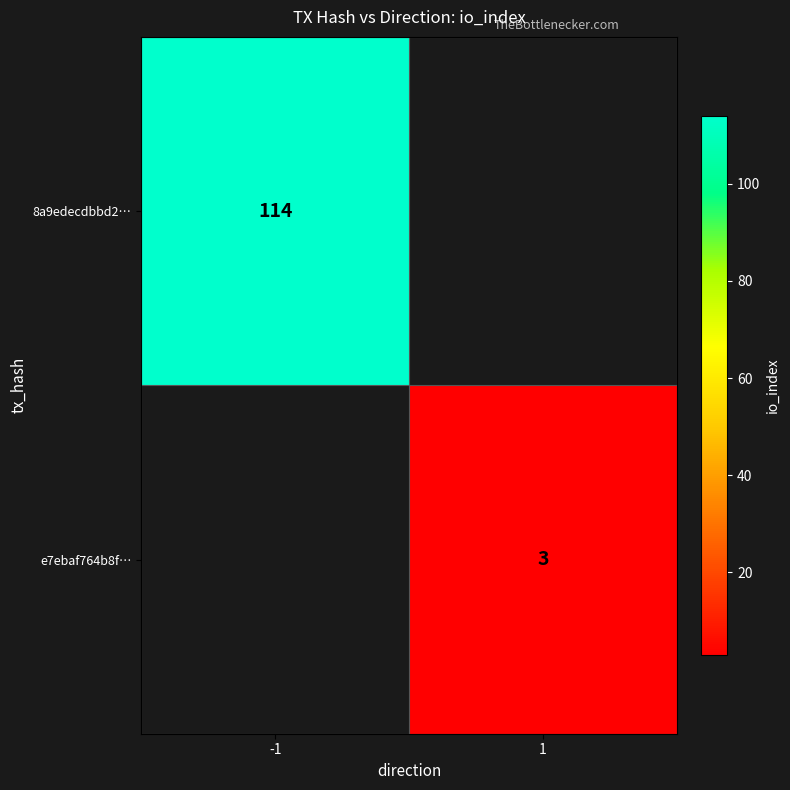

True or false: 8a9edecdbbd2… has a value of 48 at -1.

False